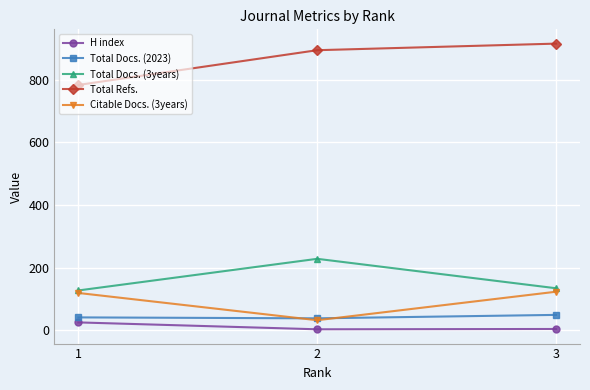

What is the difference between the Total Docs. (3years) values at 3 and 2?

94